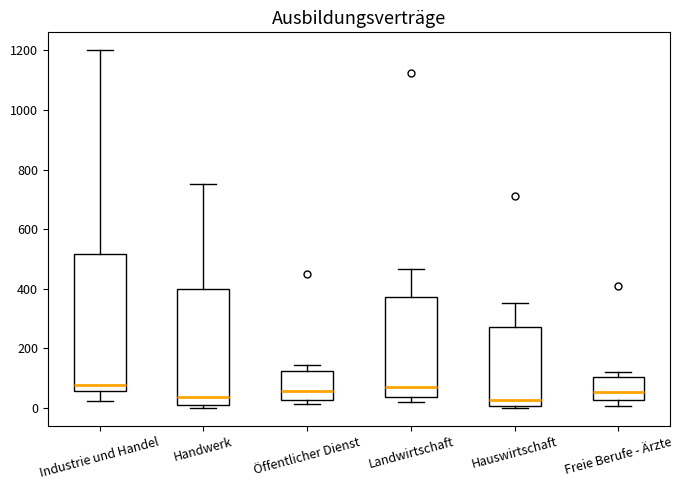

Which box is the tallest, from its lower edge to its upper edge?

Industrie und Handel